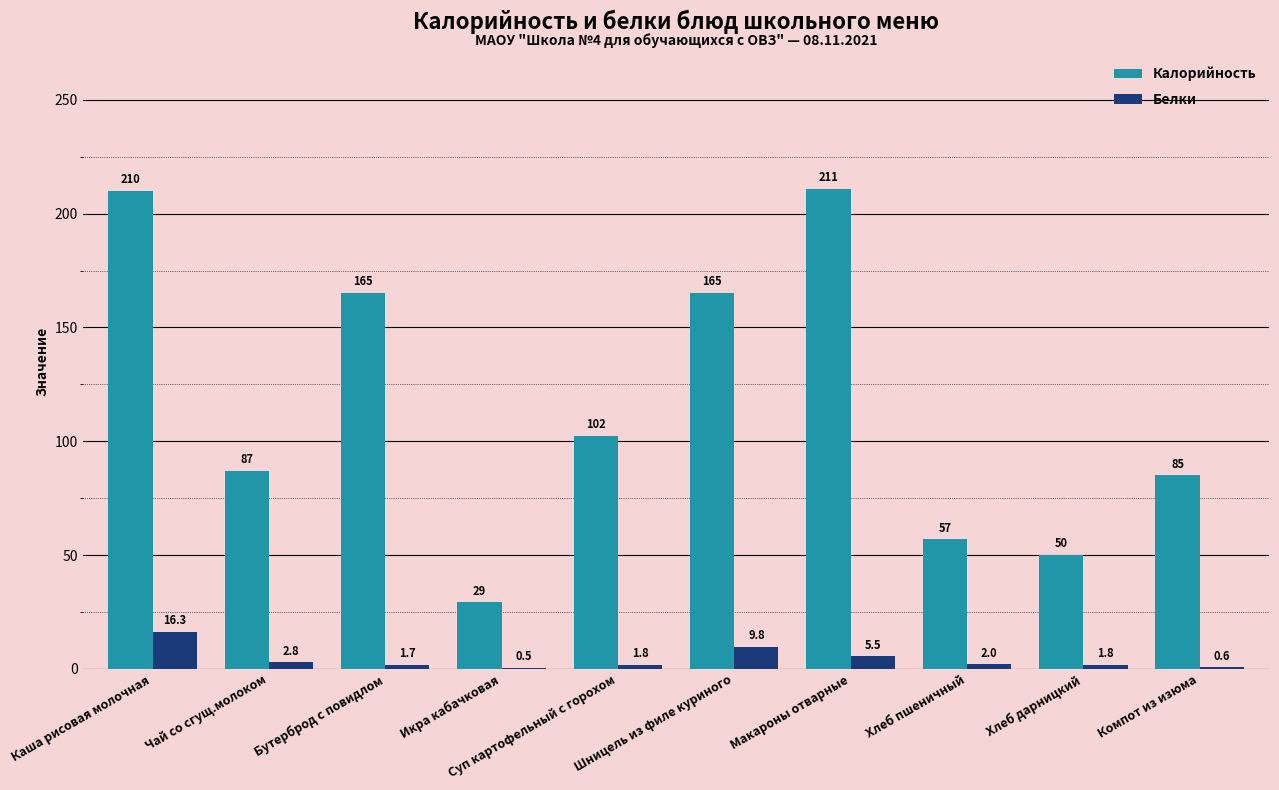

The Калорийность series shows 210.0 at Каша рисовая молочная. True or false?

True